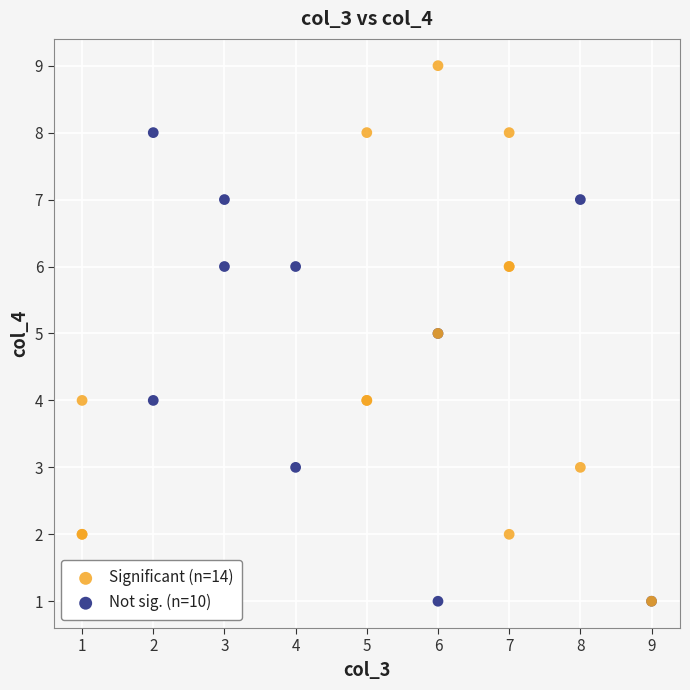

Which series contains the highest Y value?

Significant (n=14)